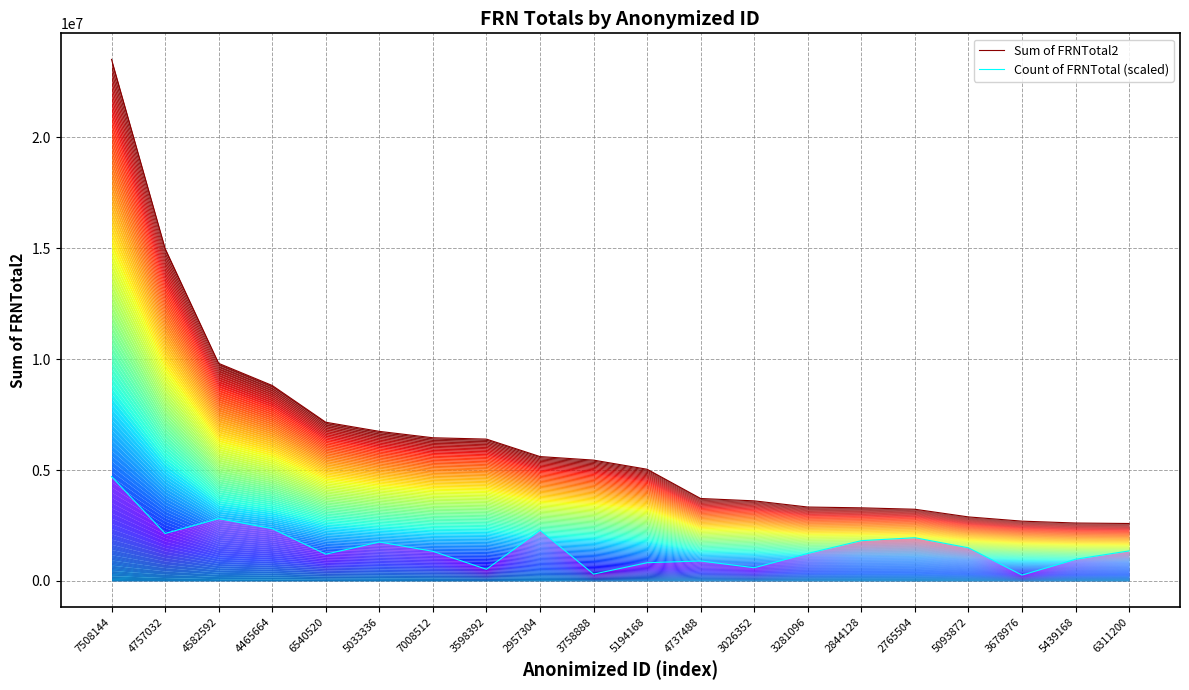

Which series has the largest total across all categories?

Sum of FRNTotal2